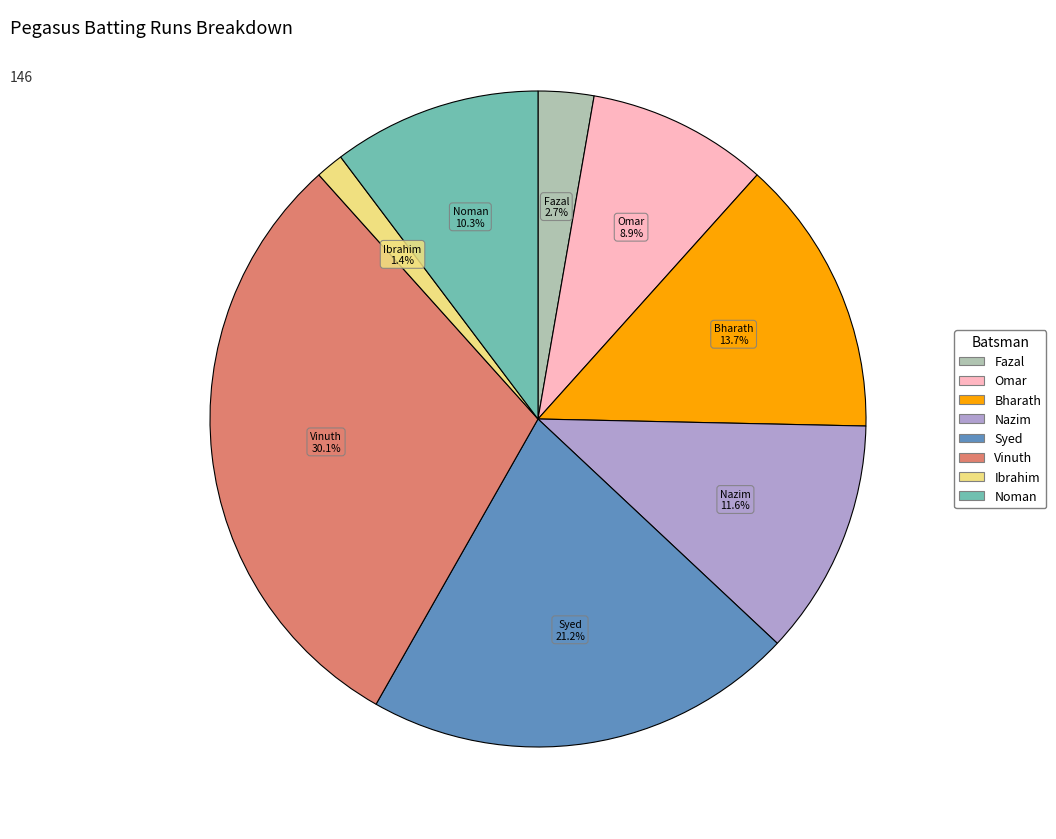

How many slices are in this pie chart?

8